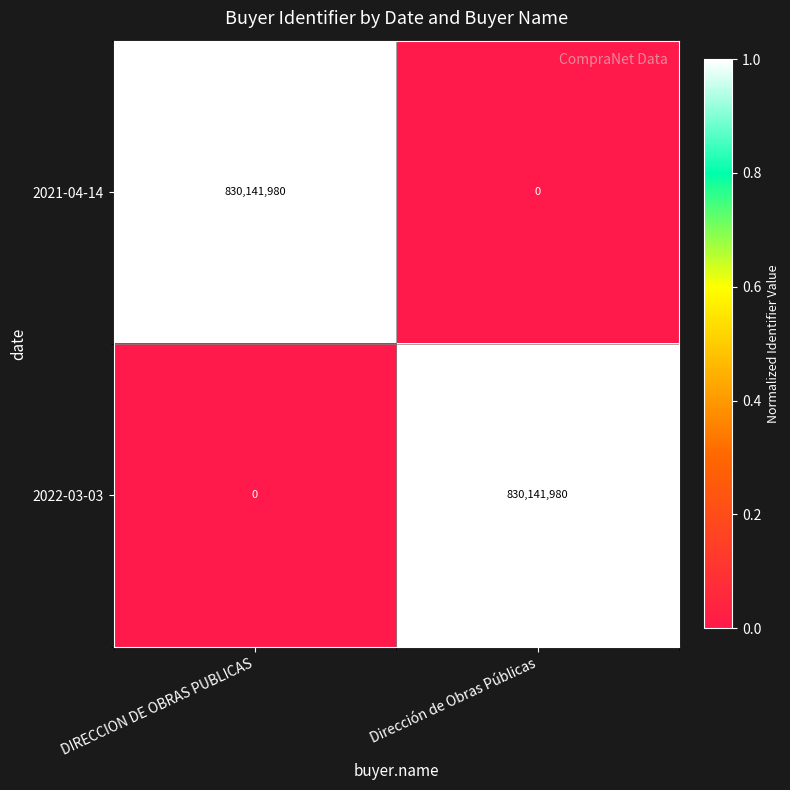

List the labels in order of 2022-03-03 value, largest first.

Dirección de Obras Públicas, DIRECCION DE OBRAS PUBLICAS